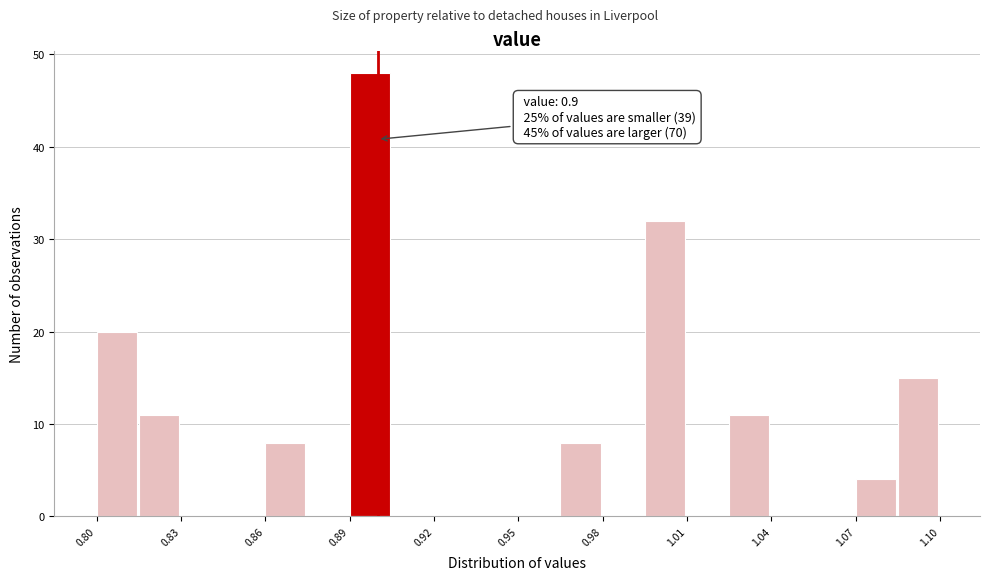

Read against the x-axis, roughly where is the centre of the tallest bar?

0.895